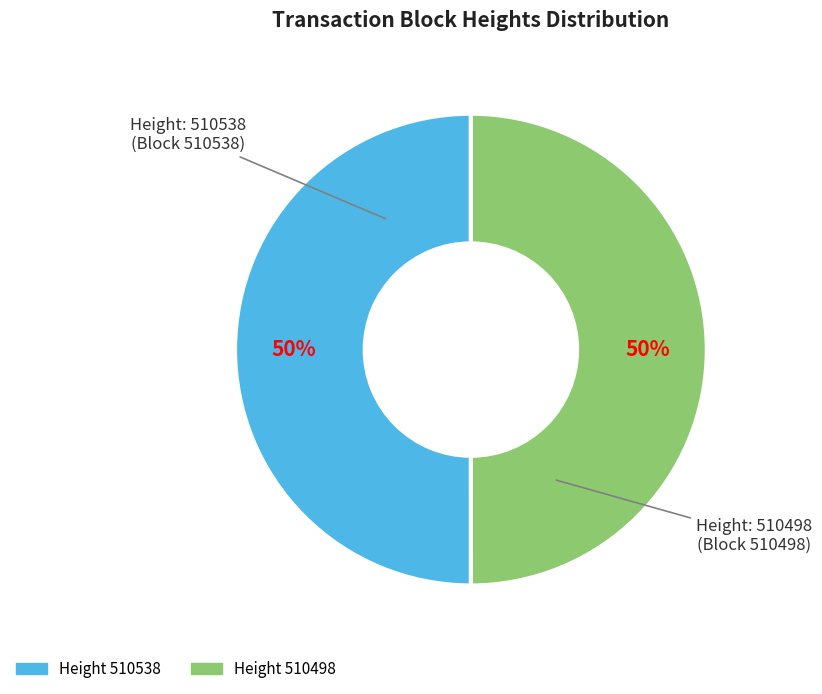

How many segments does this pie chart have?

2